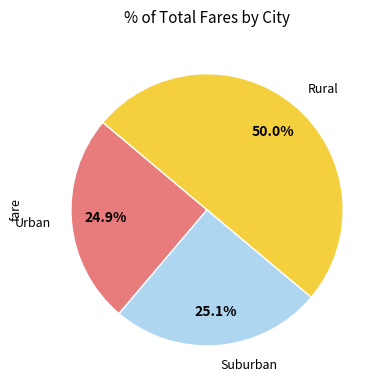

Combined, what portion of the pie is Suburban and Rural?

75.1%